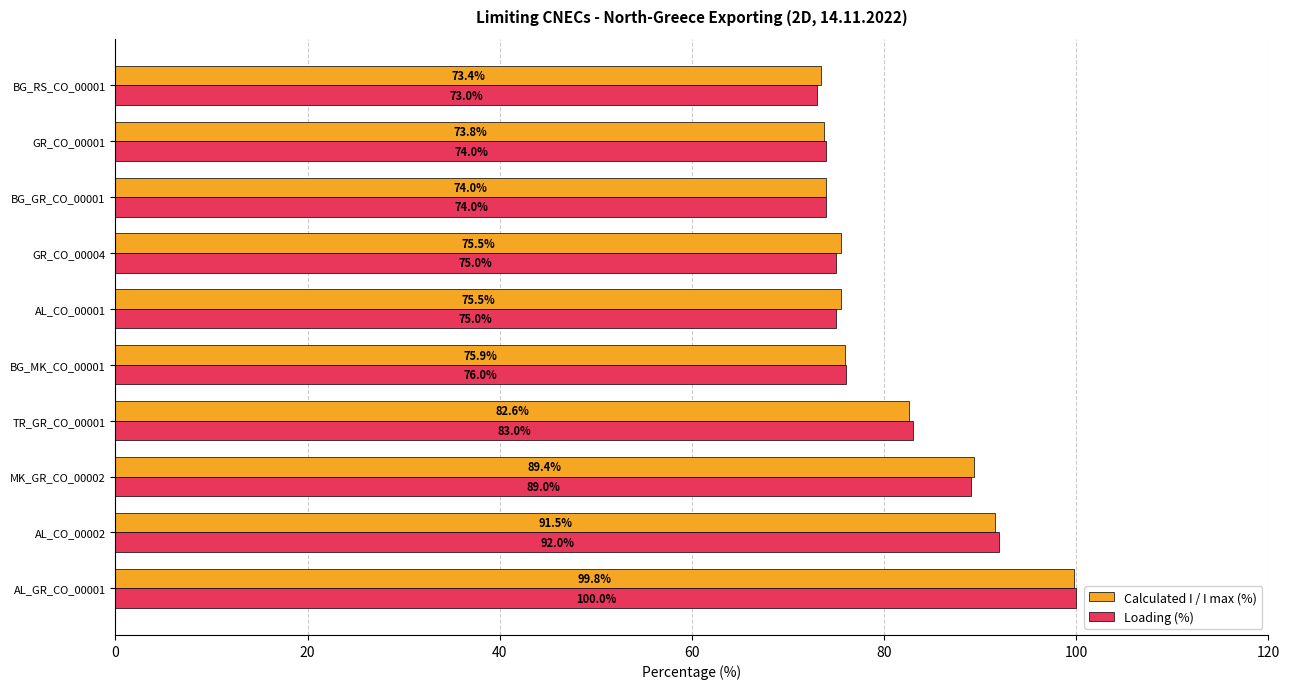

Rank the series by their maximum value, from highest to lowest.

Loading (%), Calculated I / I max (%)